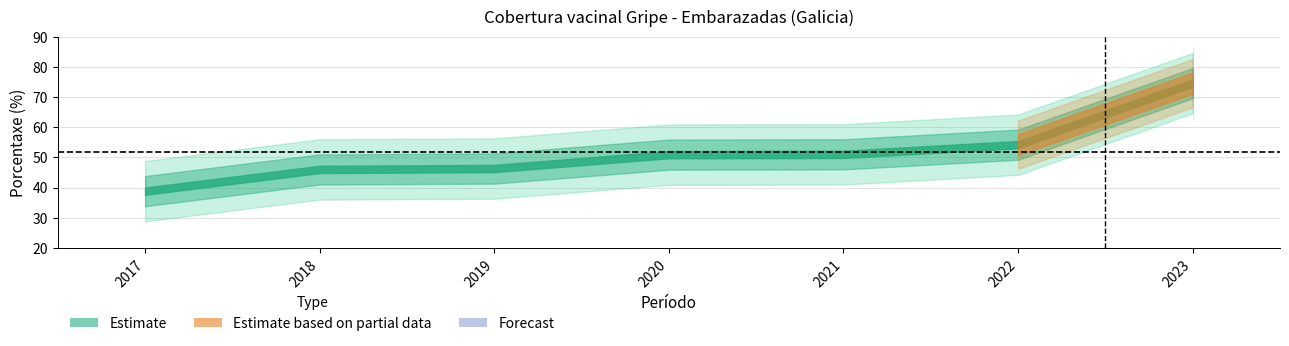

Which label corresponds to the smallest value in the chart?

2017